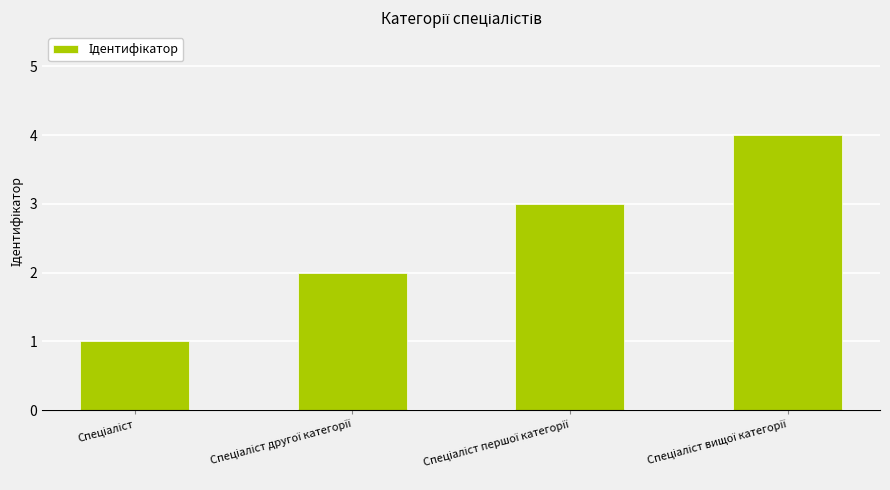

What is the sum of all values?

10